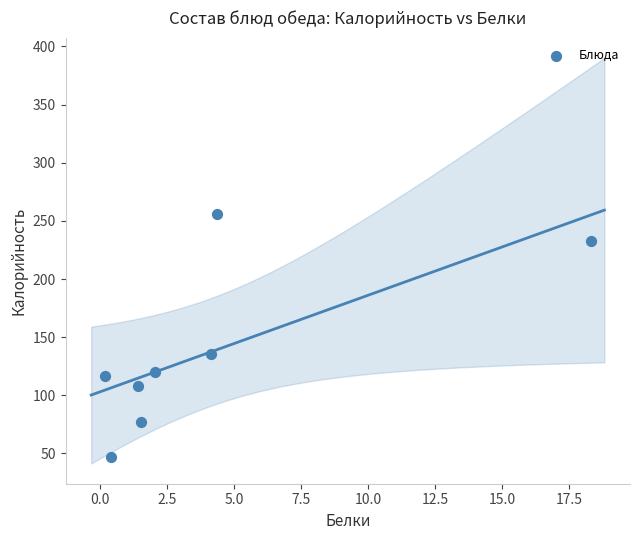

What is the average Y value?

136.6